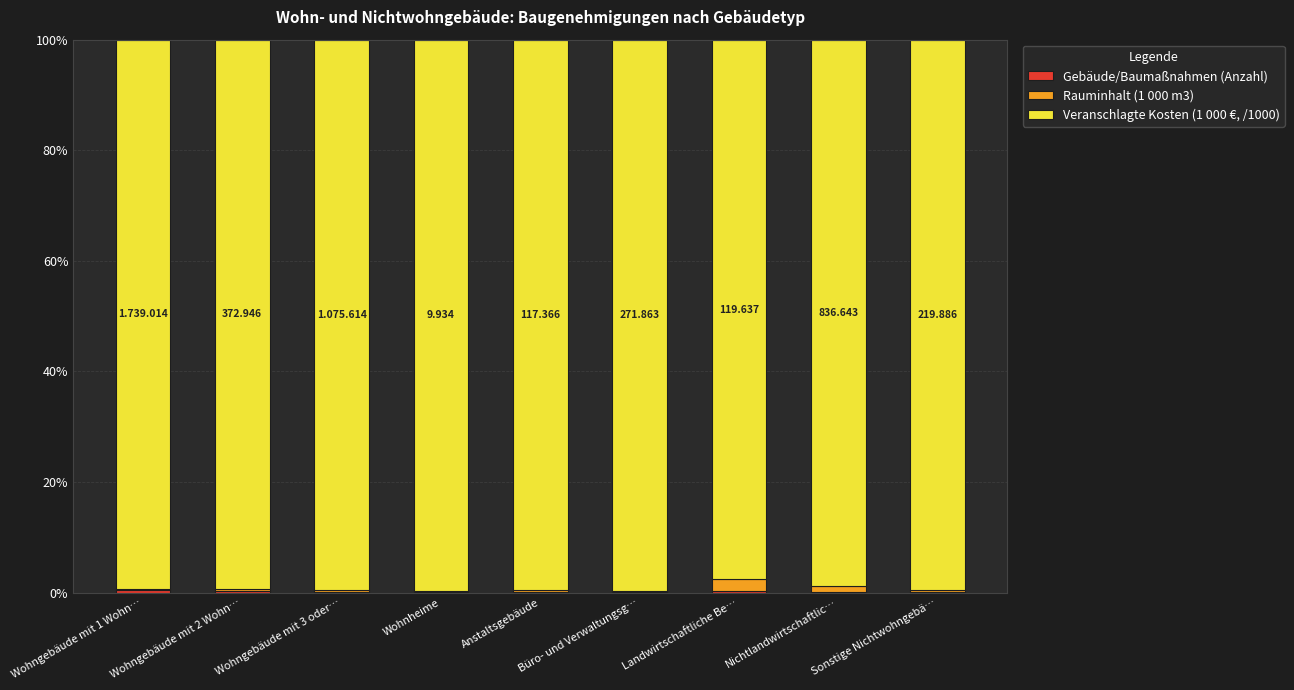

Between Landwirtschaftliche Be… and Wohnheime, which is larger?

Landwirtschaftliche Be…